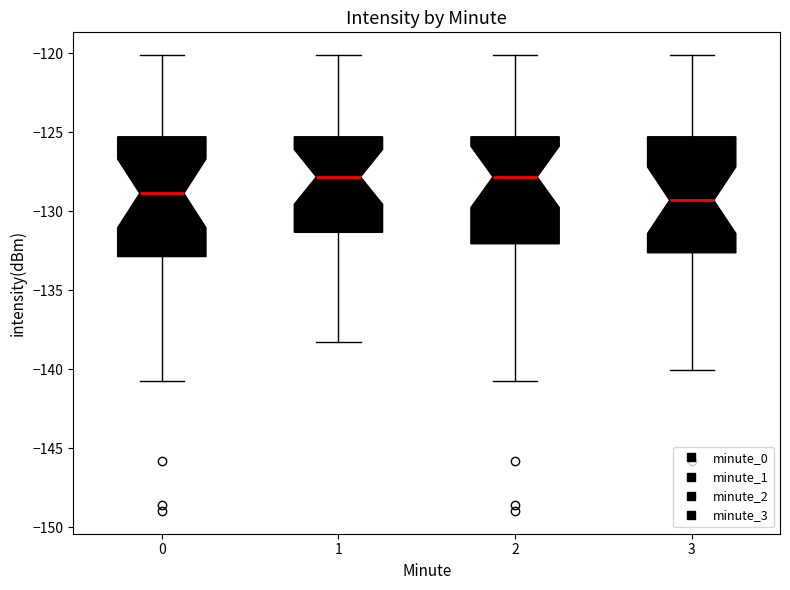

Reading left to right, read every box against the y-axis: the position of its median line, the range the box covers, and the ends of its whiskers. The values are not printed on the chart, so give them approximately, as read against the axis.

0: median -129.0, box -133.0 to -125.5, whiskers -141.0 to -120.0
1: median -128.0, box -131.5 to -125.5, whiskers -138.5 to -120.0
2: median -128.0, box -132.0 to -125.5, whiskers -141.0 to -120.0
3: median -129.5, box -132.5 to -125.5, whiskers -140.0 to -120.0